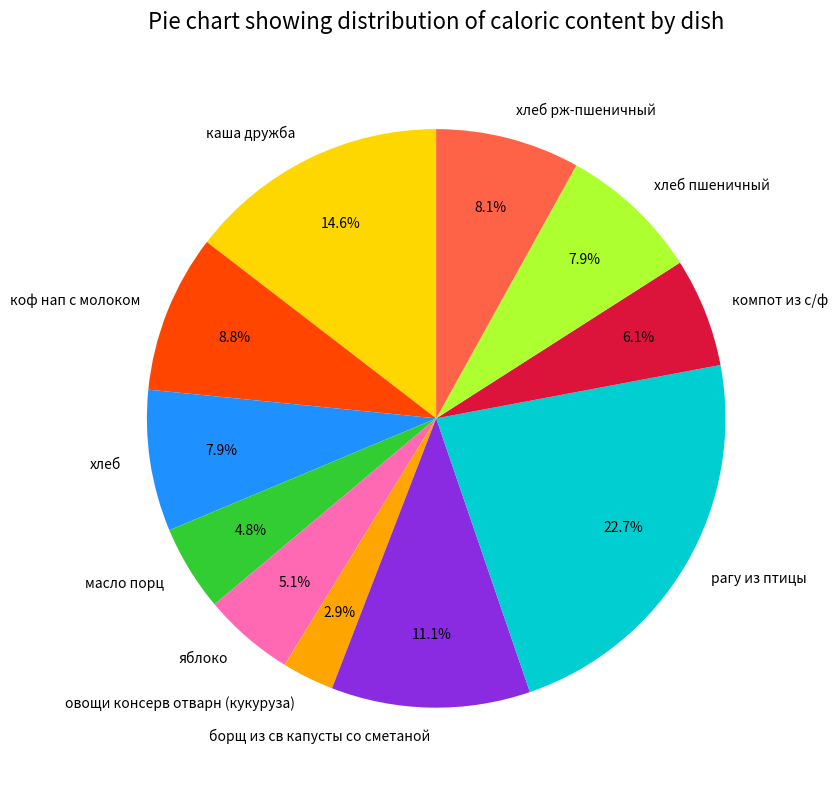

Which slice is the largest?

рагу из птицы